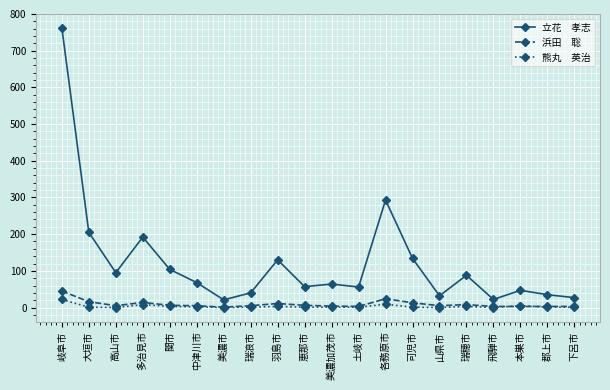

At which category does the chart reach its peak across all series?

岐阜市